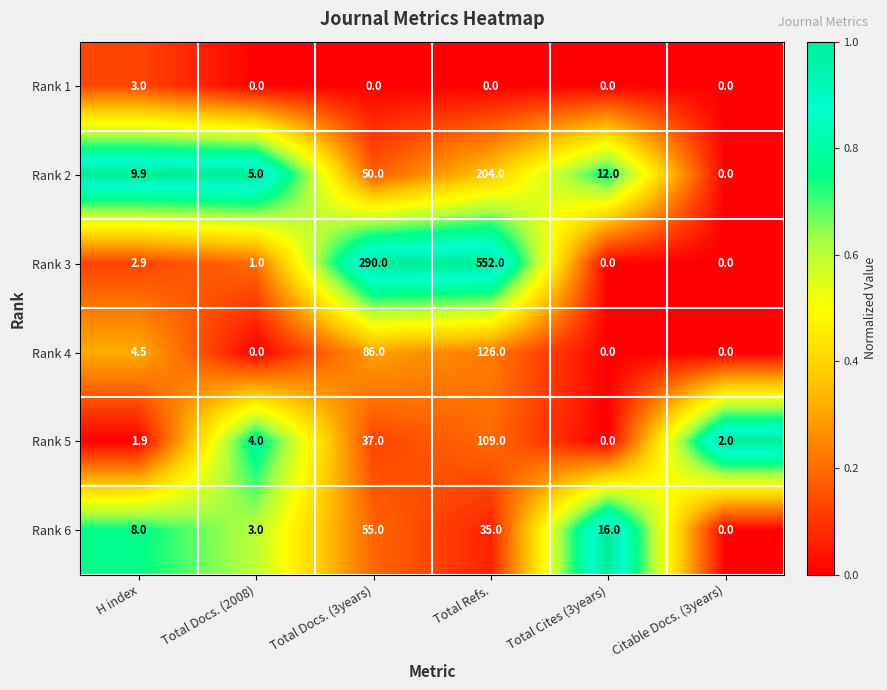

Read the Rank 4 value at H index.

4.5